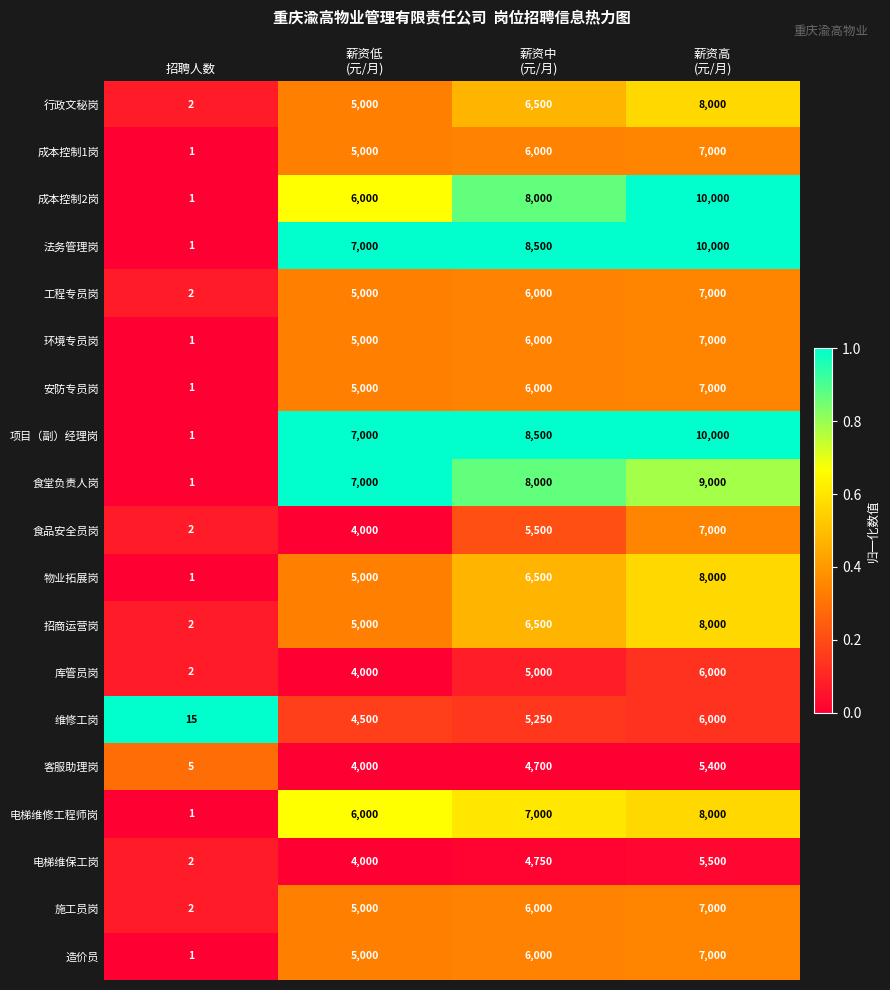

What is the difference between the highest and lowest values at 薪资高
(元/月)?

4600